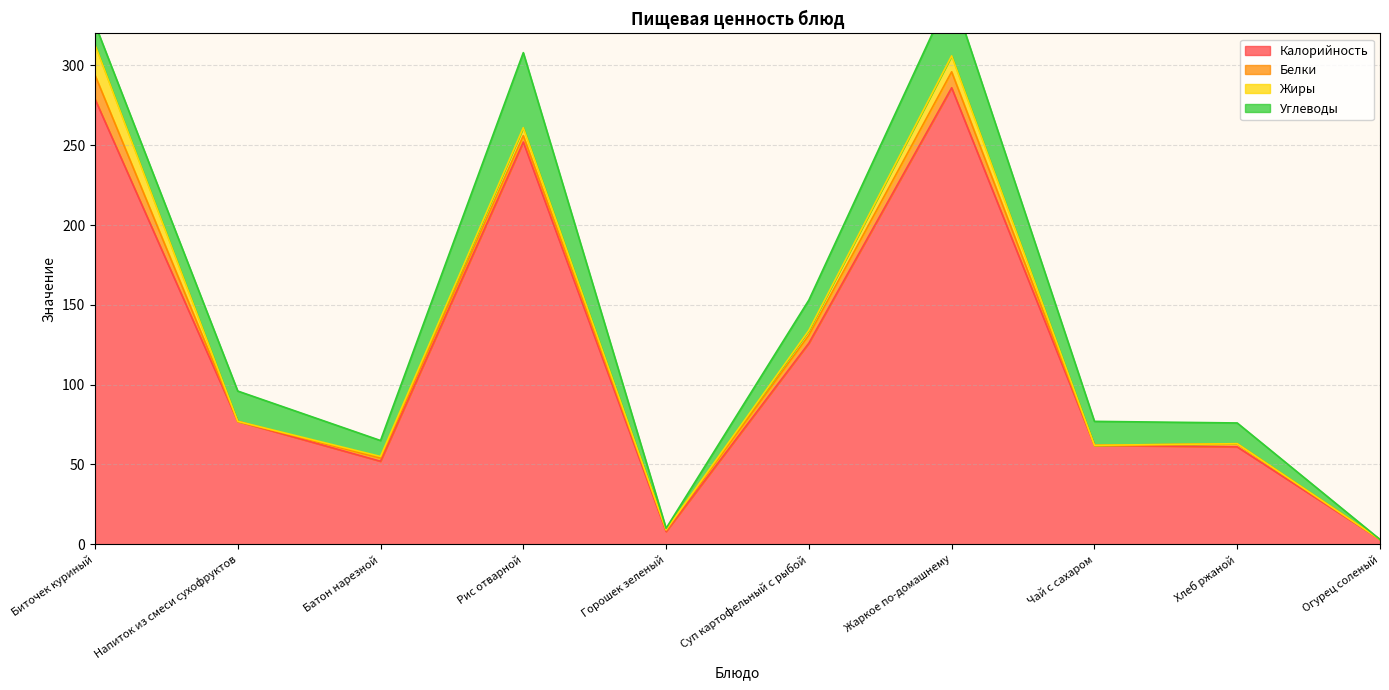

What is the label of the 10th point from the left?

Огурец соленый